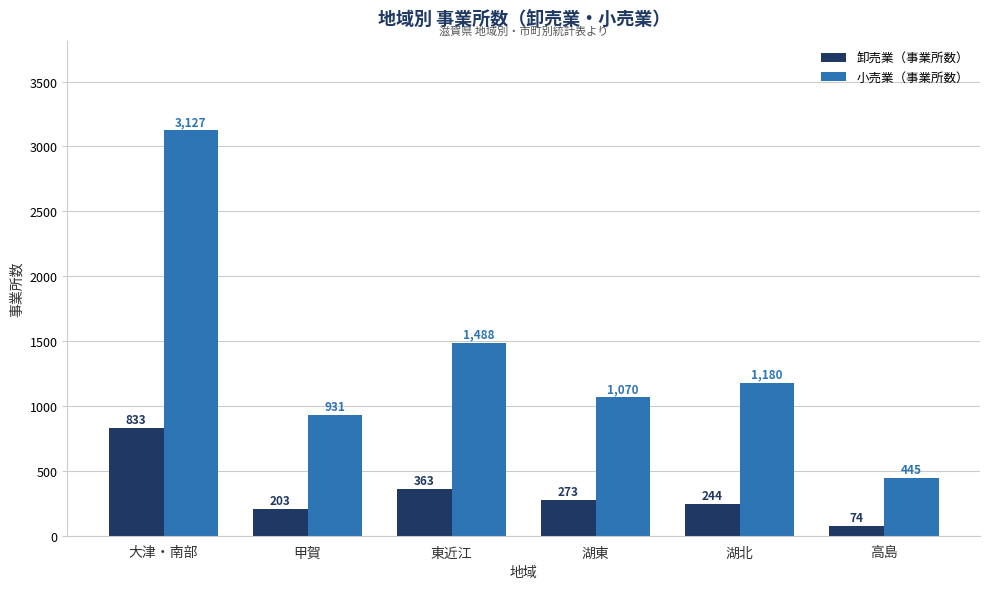

Where does the 卸売業（事業所数） series first go above 273?

大津・南部